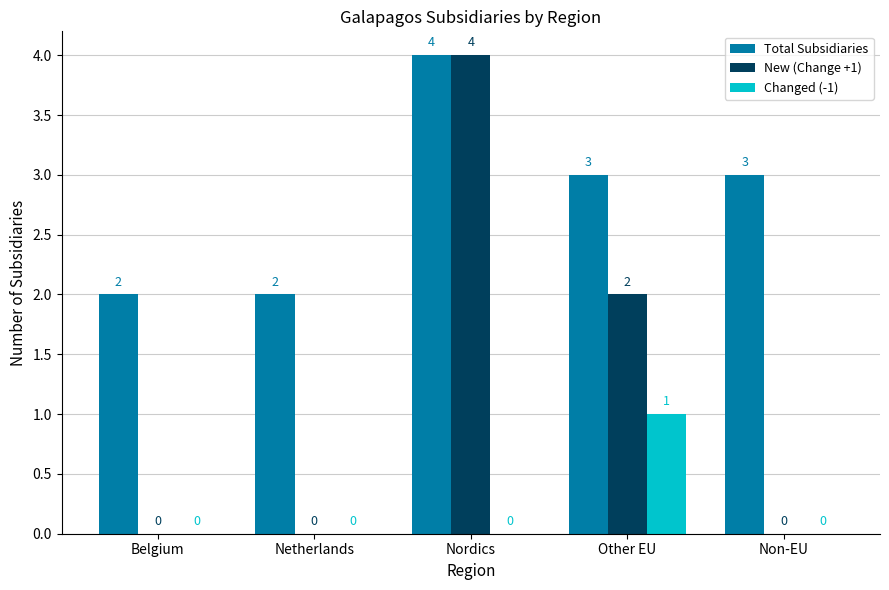

How many groups of bars are there?

5